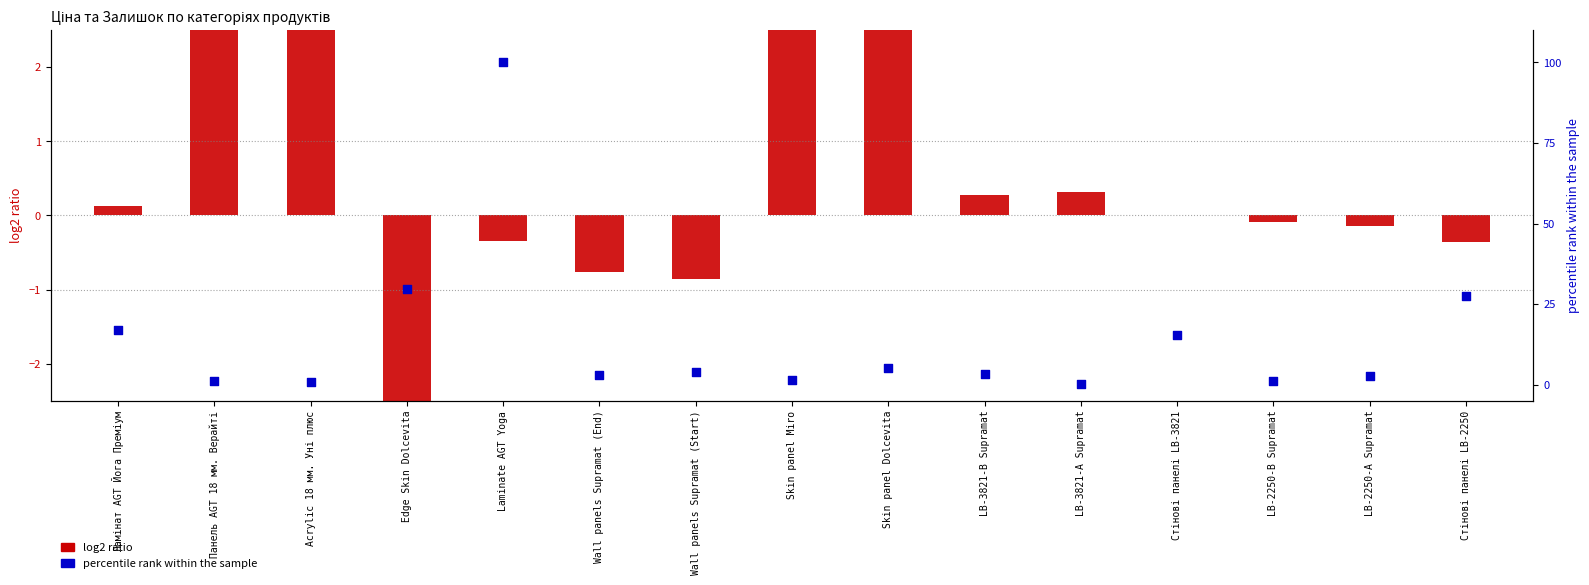

Which series reaches the maximum Y coordinate?

percentile rank within the sample